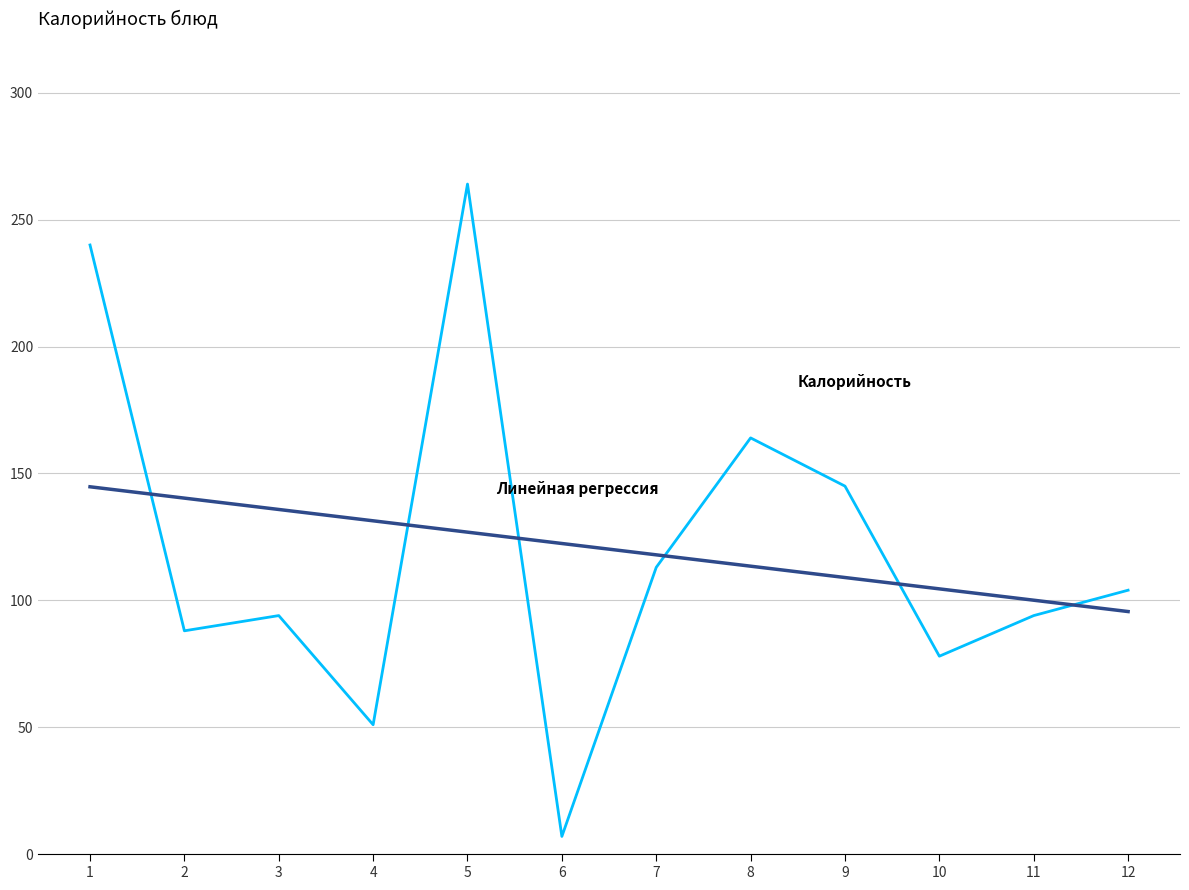

What is the maximum value shown in the chart?

264.0